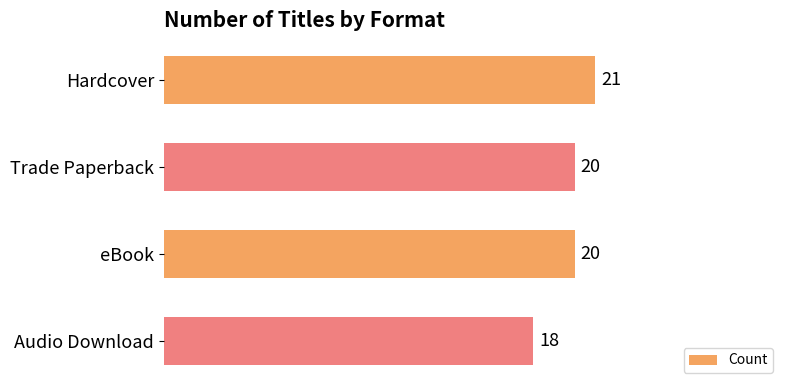

Is it true that the value at Audio Download is 18?

True